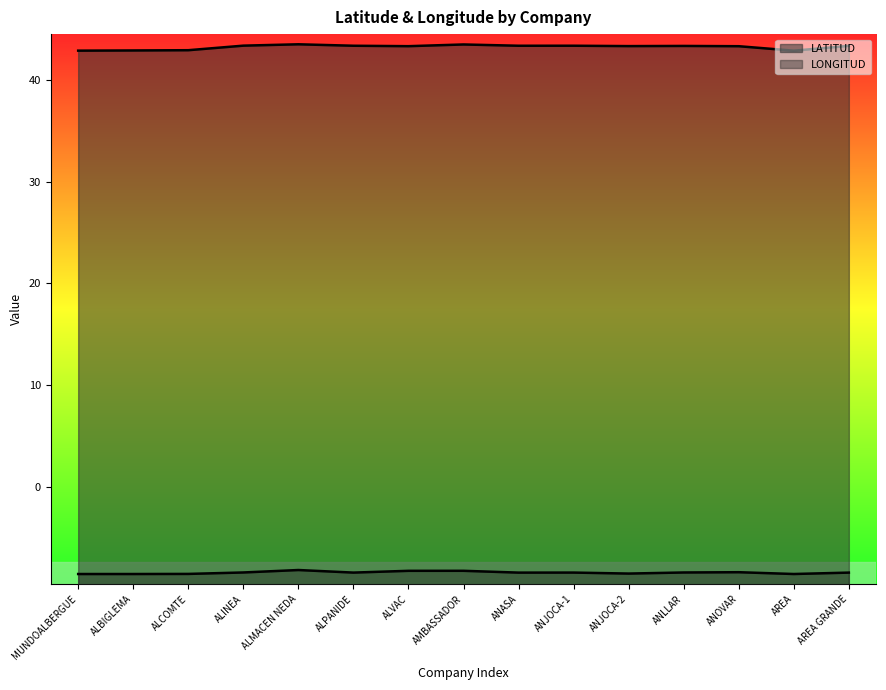

The value of LATITUD at MUNDOALBERGUE is 57.7. True or false?

False